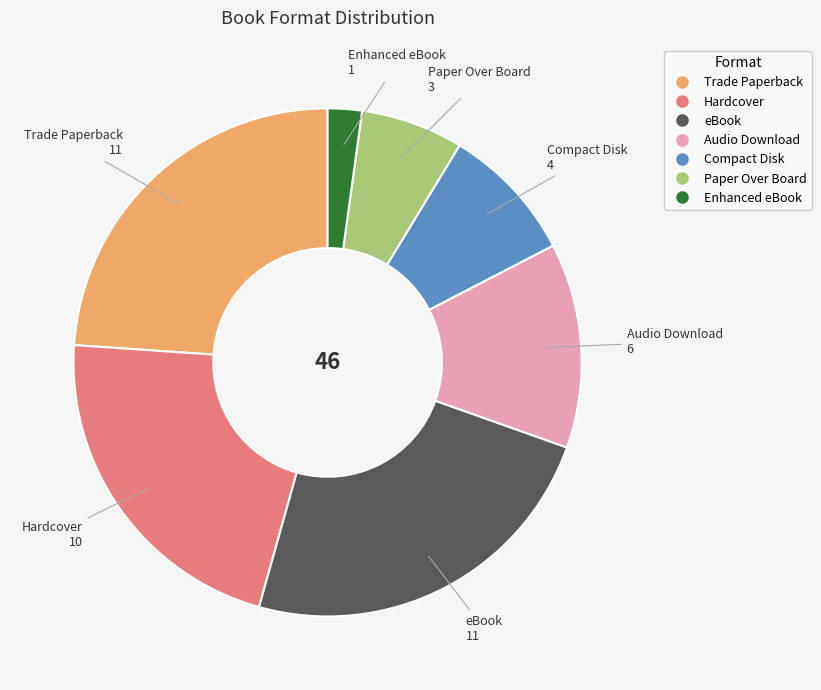

What is the smallest slice in the pie chart?

Enhanced eBook